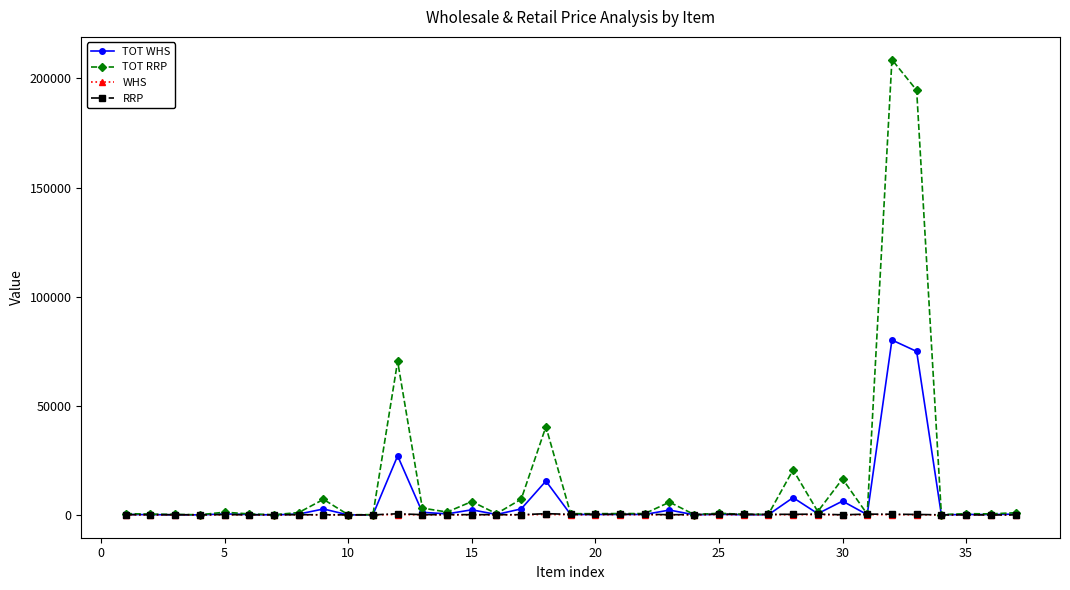

Which series has the largest total across all categories?

TOT RRP